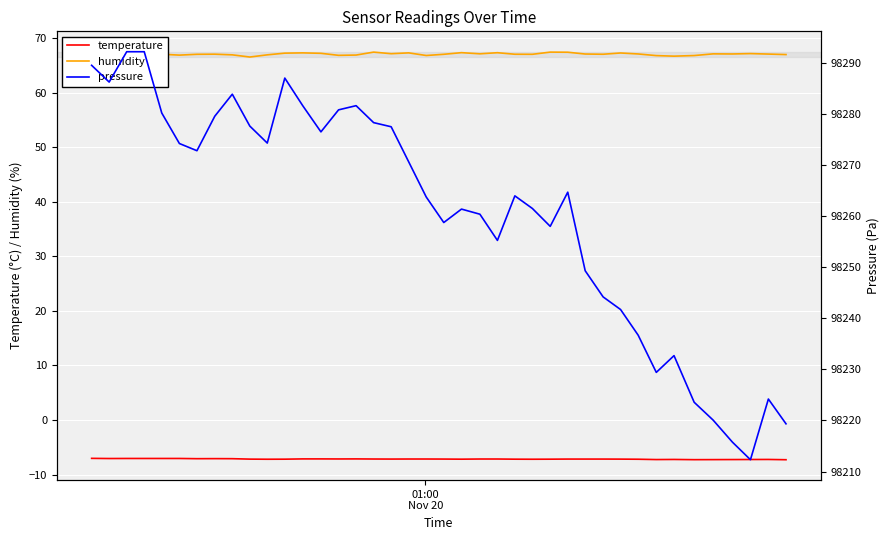

What is the value of the humidity point at the 16th from the left?

66.9